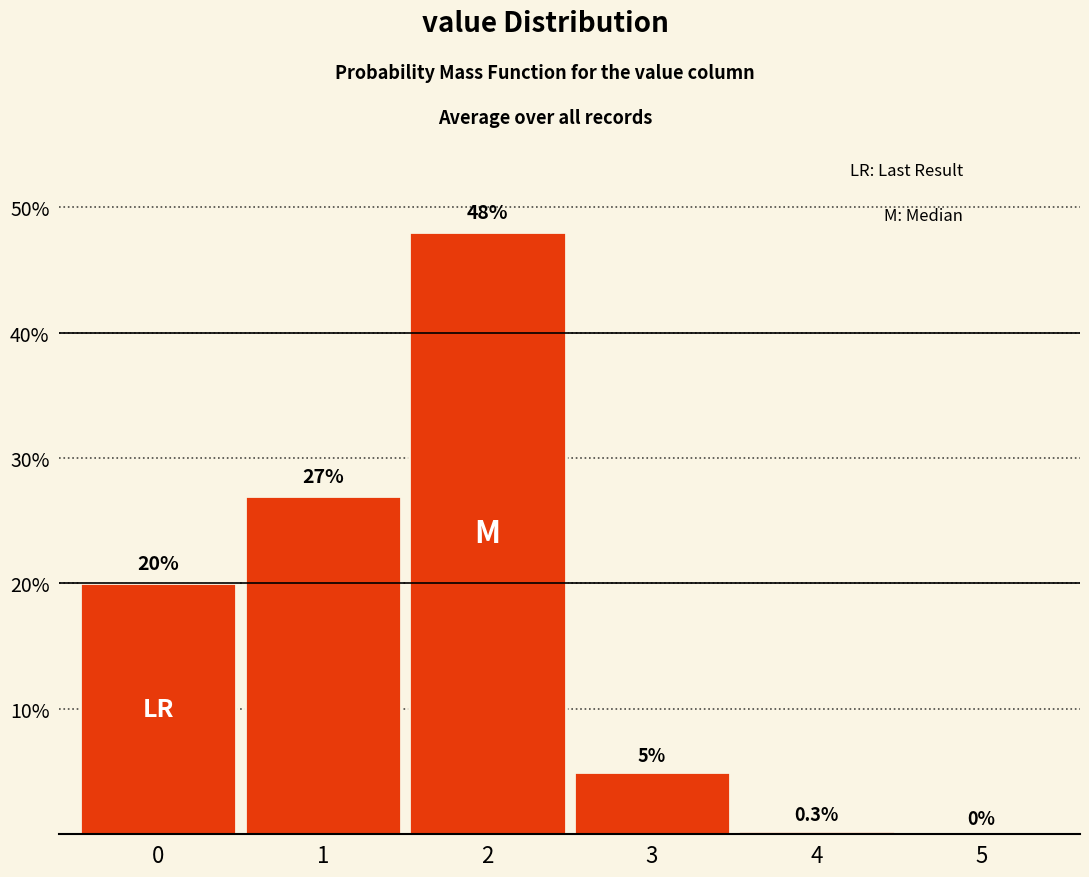

Reading left to right, what are all the values shown in this chart?

0=20.0	1=27.0	2=48.0	3=5.0	4=0.3	5=0.0